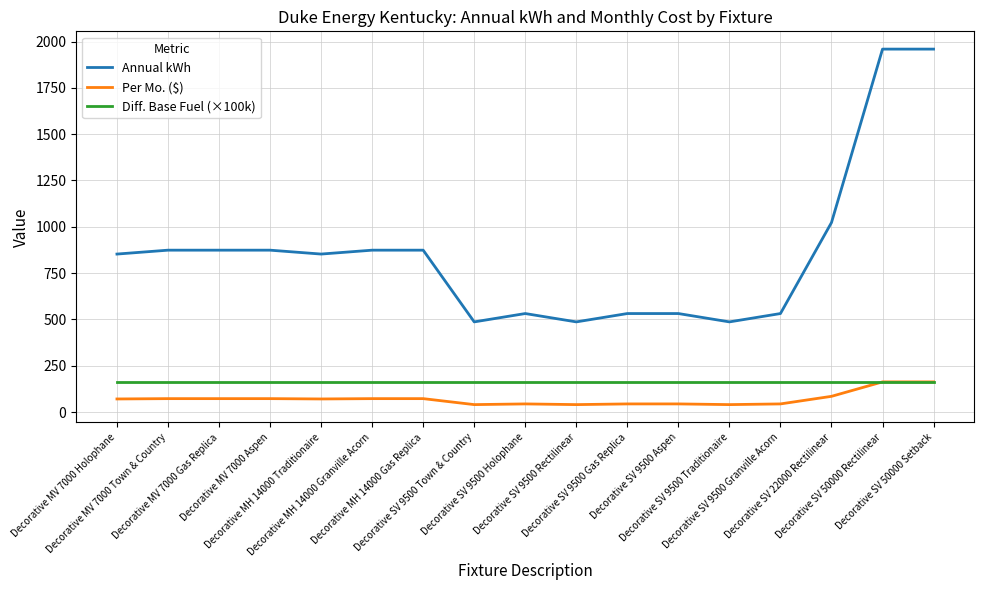

The value of Annual kWh at Decorative MV 7000 Gas Replica is 874.0. True or false?

True